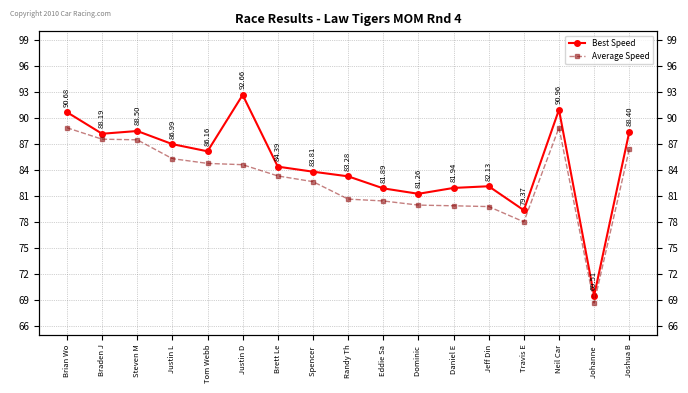

Reading right to left, list all the values displayed in this chart.

Best Speed: 88.4	69.5	91.0	79.4	82.1	81.9	81.3	81.9	83.3	83.8	84.4	92.7	86.2	87.0	88.5	88.2	90.7
Average Speed: 86.4	68.7	88.9	78.0	79.8	79.9	80.0	80.4	80.6	82.7	83.3	84.6	84.8	85.3	87.5	87.6	88.9